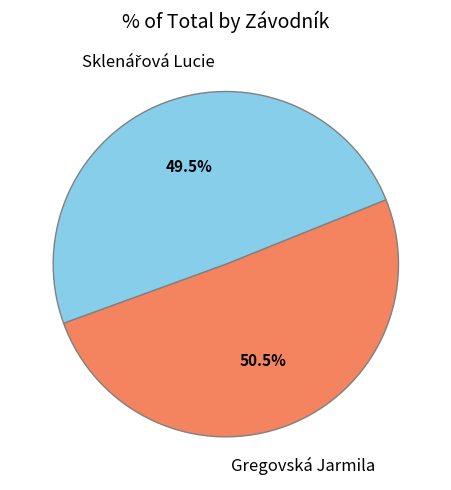

Count the number of slices in the pie.

2